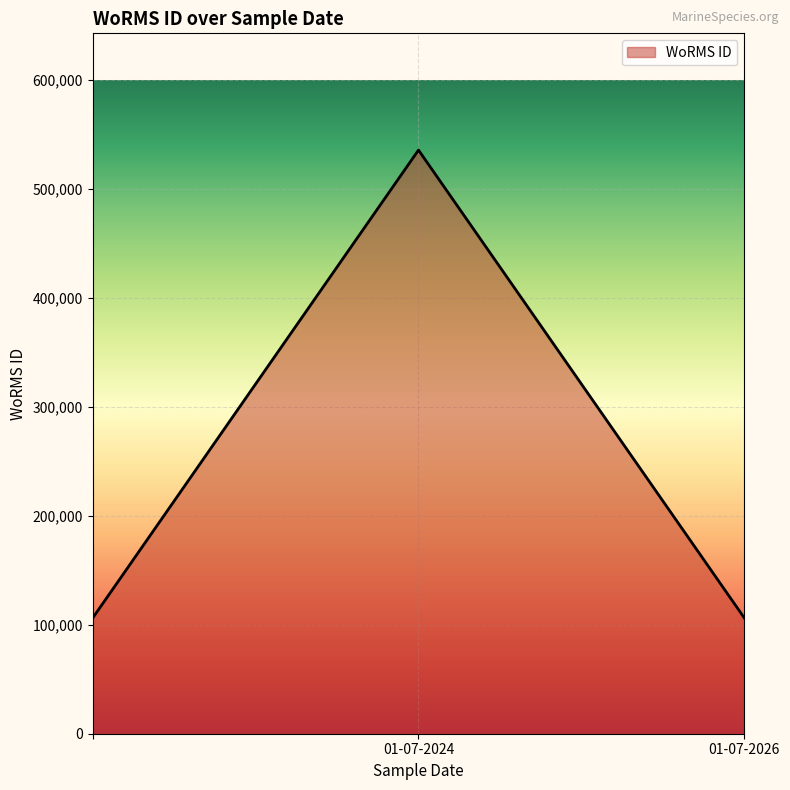

What is the minimum value shown in the chart?

106122